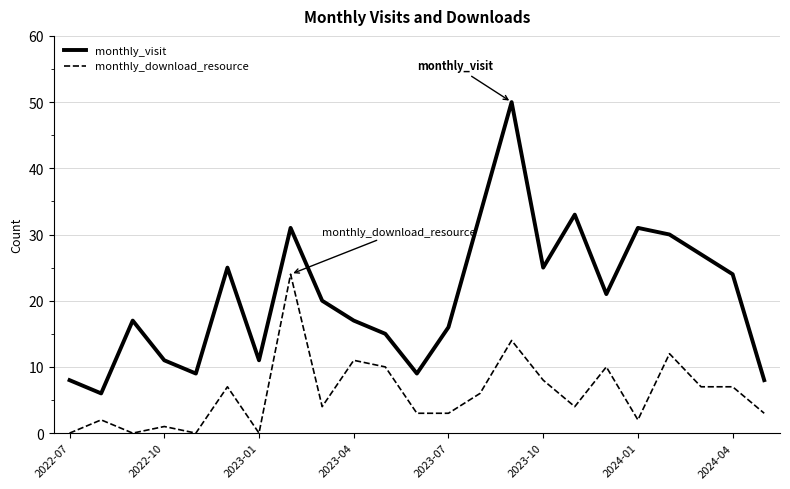

True or false: monthly_visit and monthly_download_resource cross at least once.

False